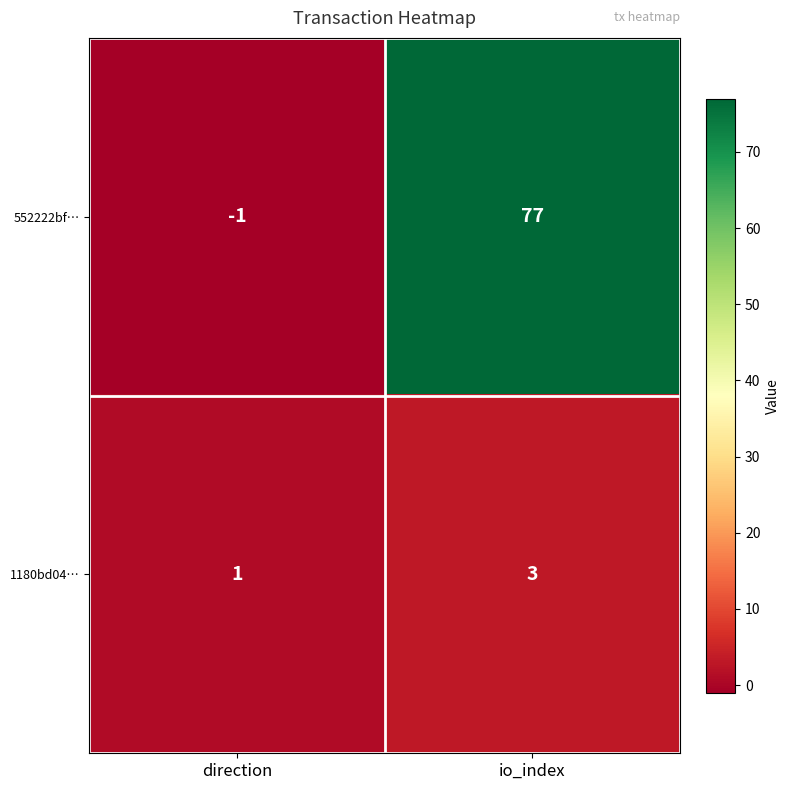

Reading left to right, transcribe all the data shown in this chart.

552222bf…: direction=-1	io_index=77
1180bd04…: direction=1	io_index=3